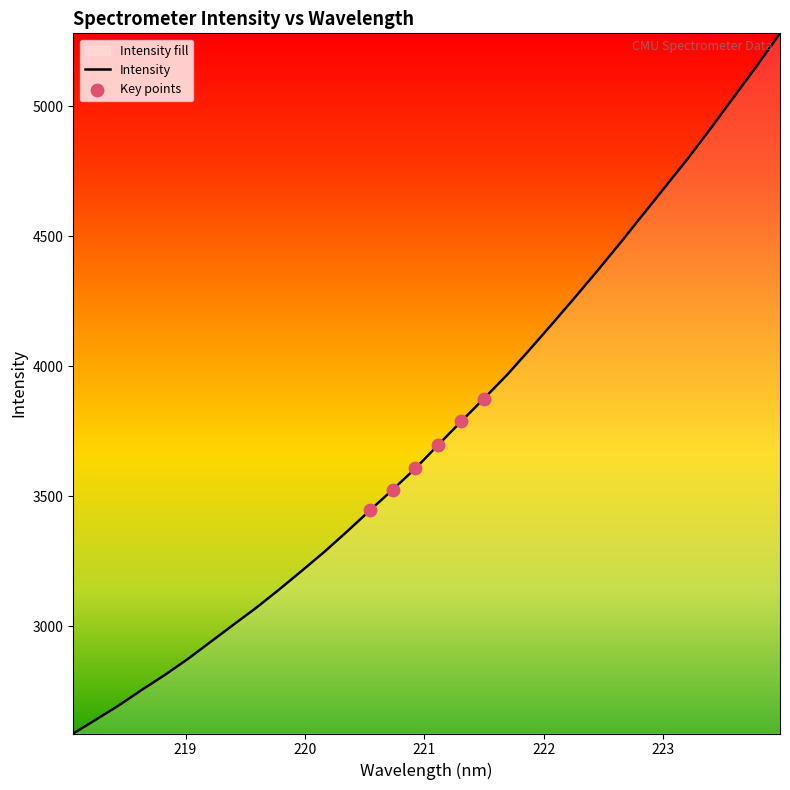

What is the greatest value displayed?

5281.1